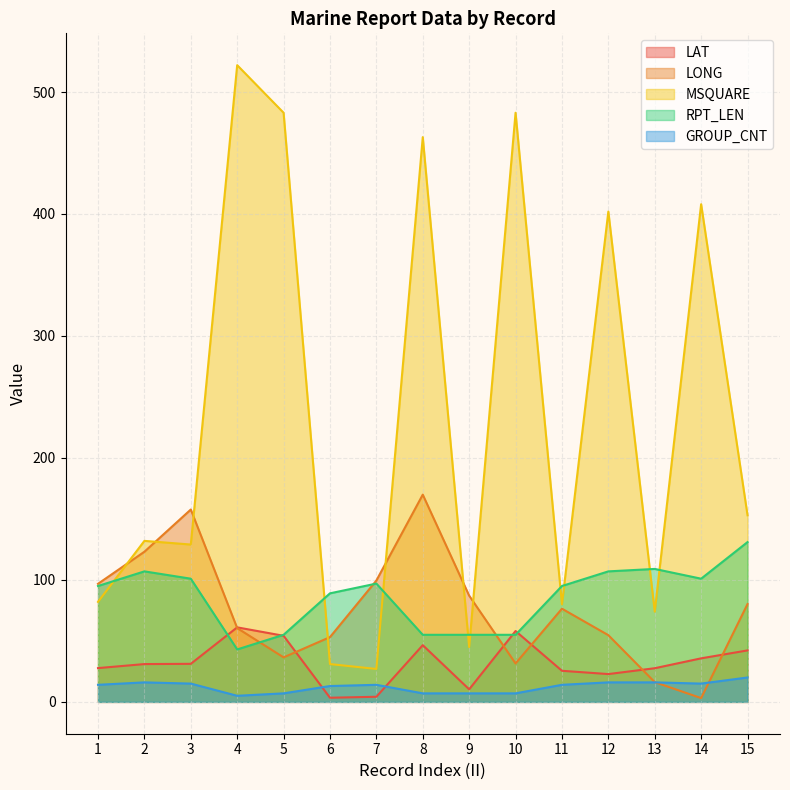

How many lines are shown in the chart?

5